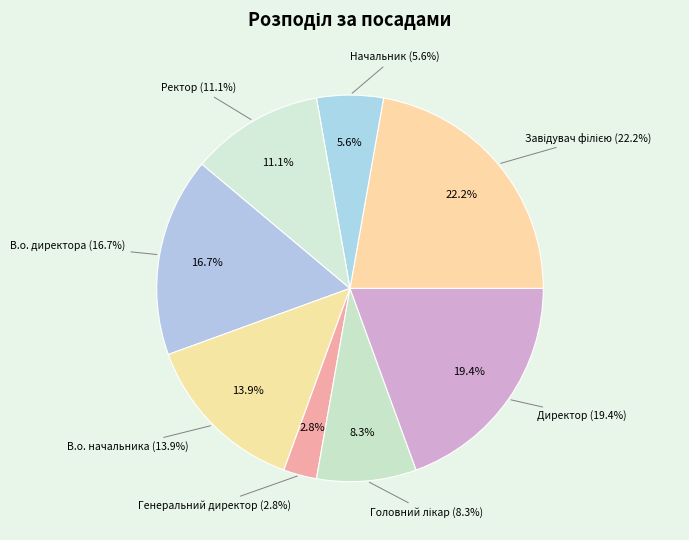

What is the change in value from В.о. начальника to Головний лікар?

-2